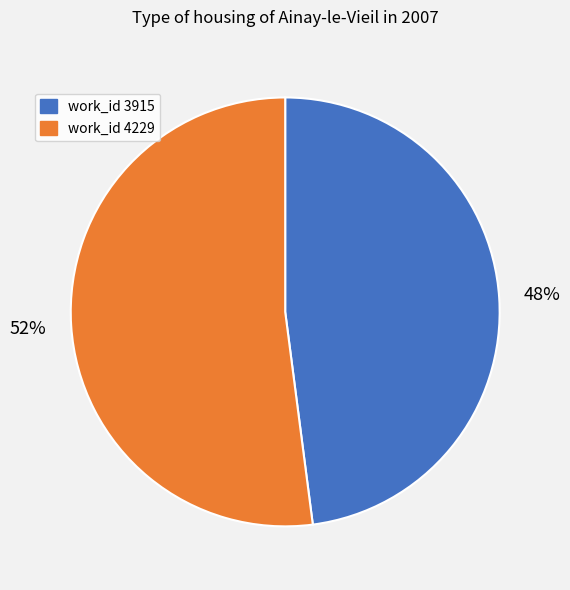

Is there a majority slice in this chart?

Yes